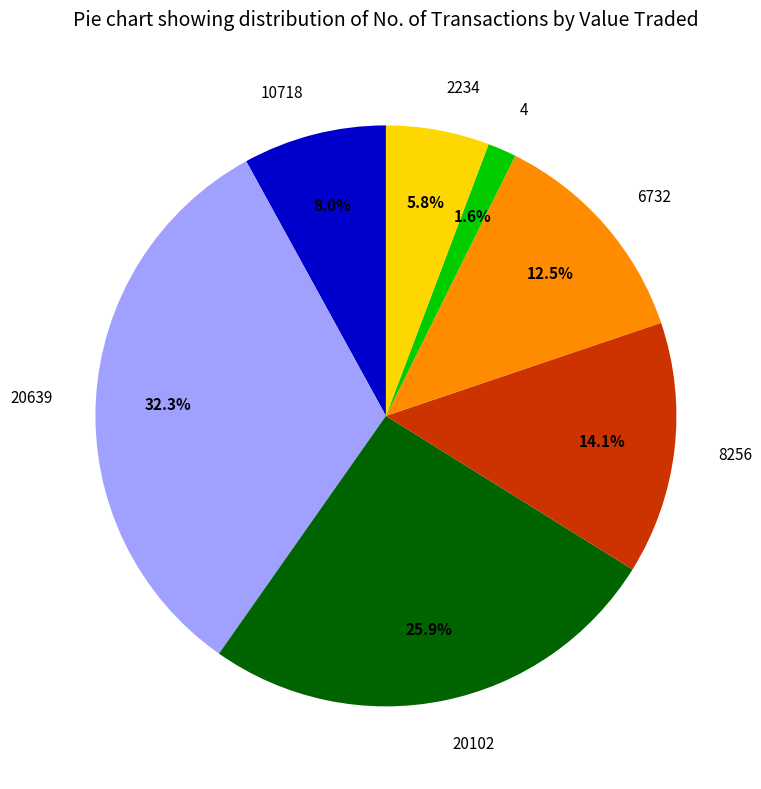

Does any single category account for the majority?

No